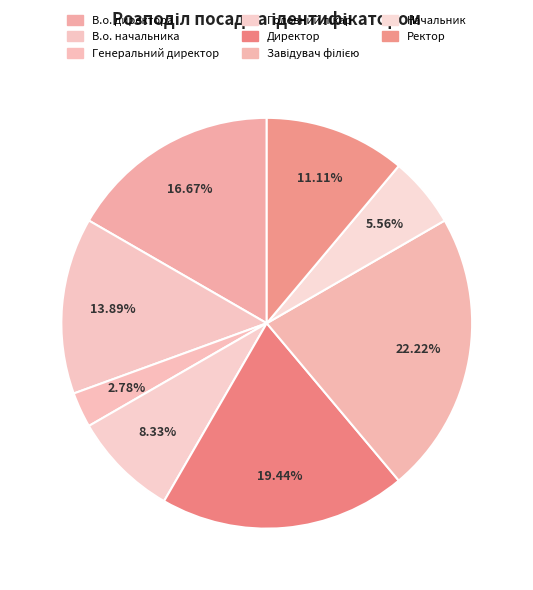

Is the sum of Директор and Начальник greater than half?

No